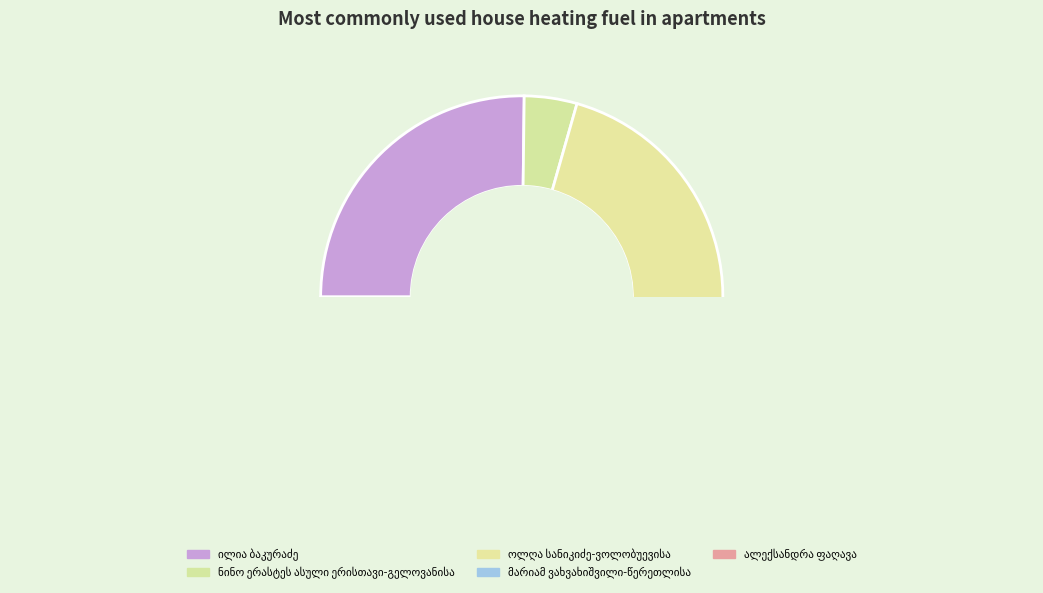

To the nearest percent, what portion does ნინო ერასტეს ასული ერისთავი-გელოვანისა represent?

4%